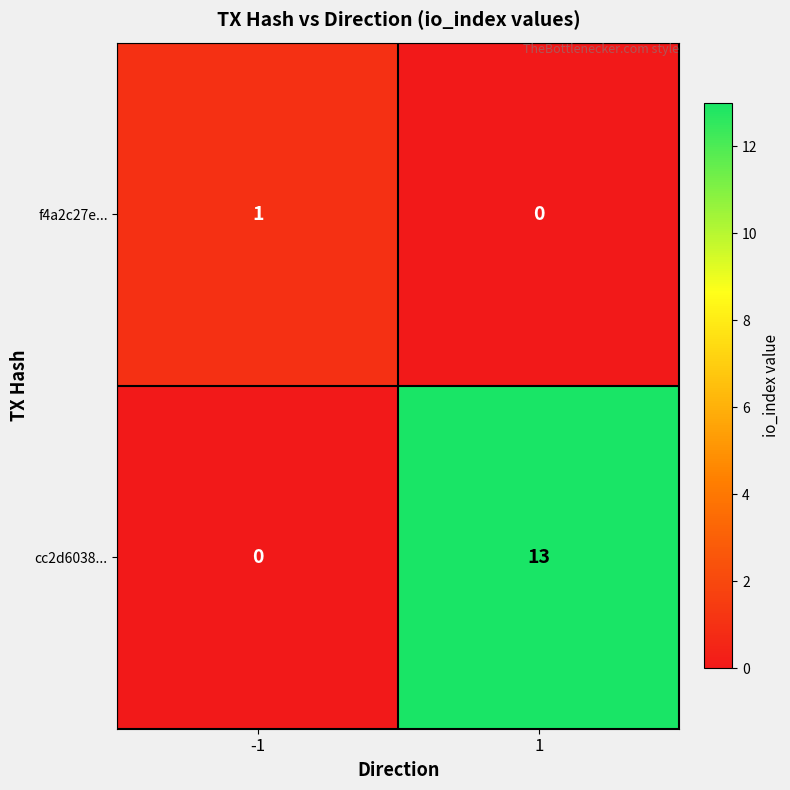

What is the spread (max minus min) of values at 1?

13